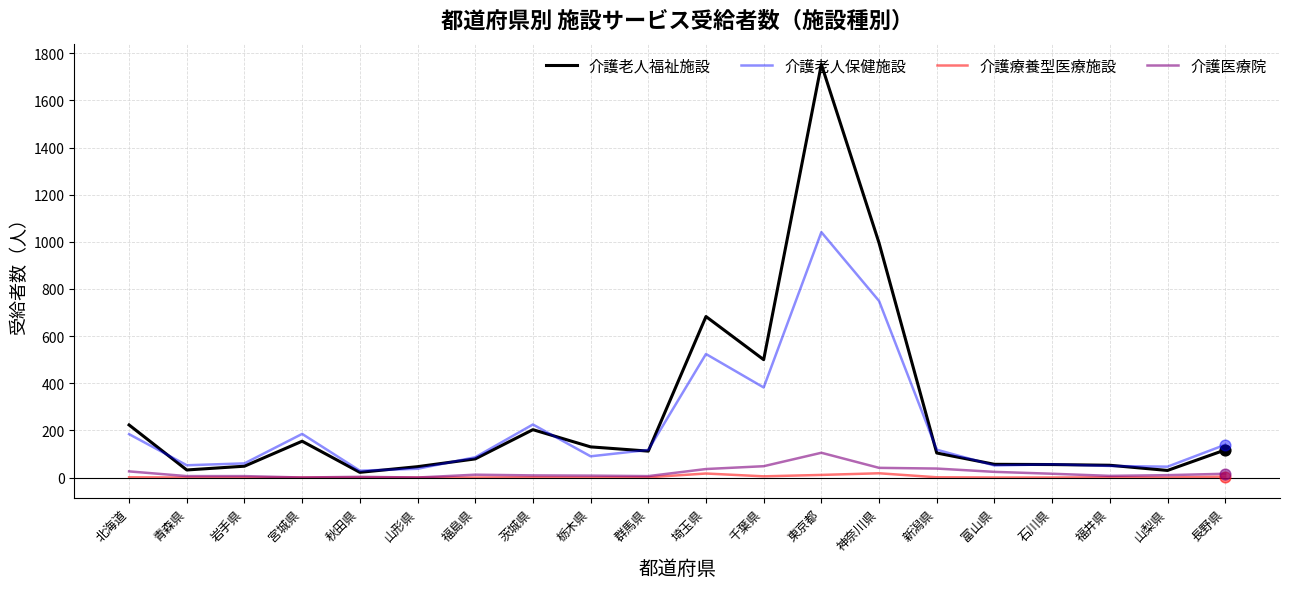

Which series has the largest range (max minus min)?

介護老人福祉施設